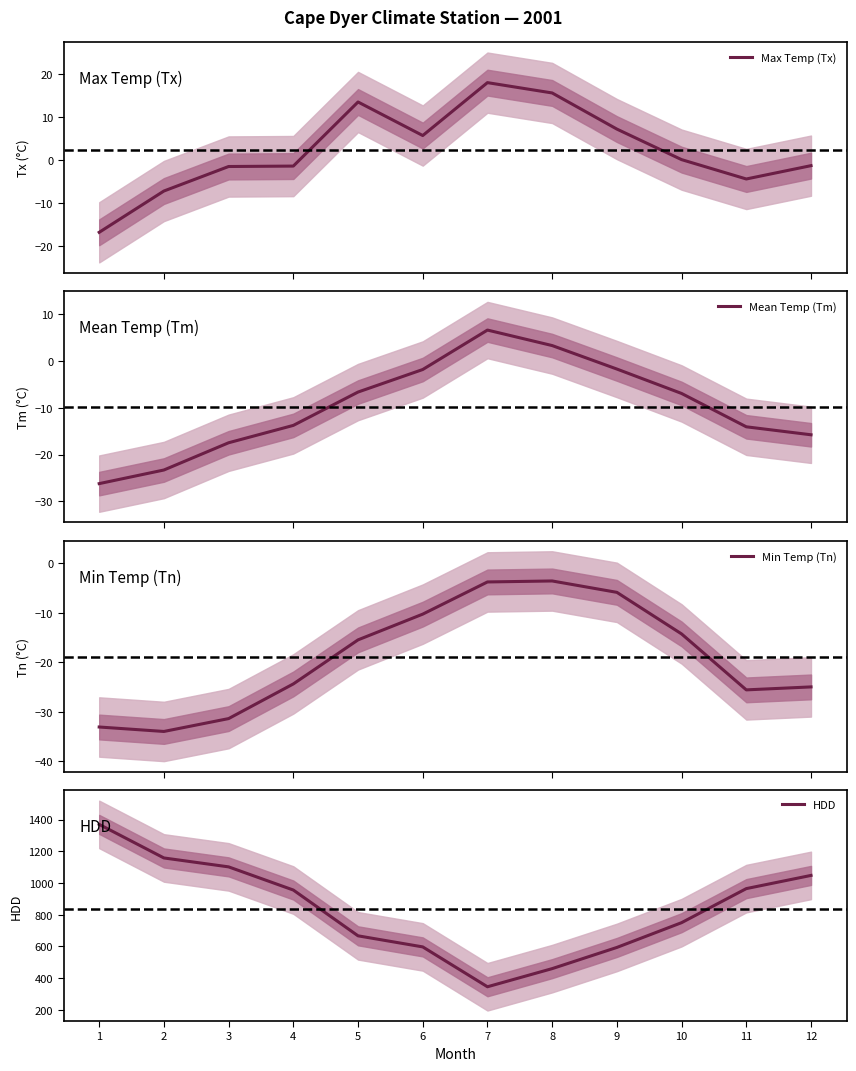

Which series has the largest total across all categories?

HDD